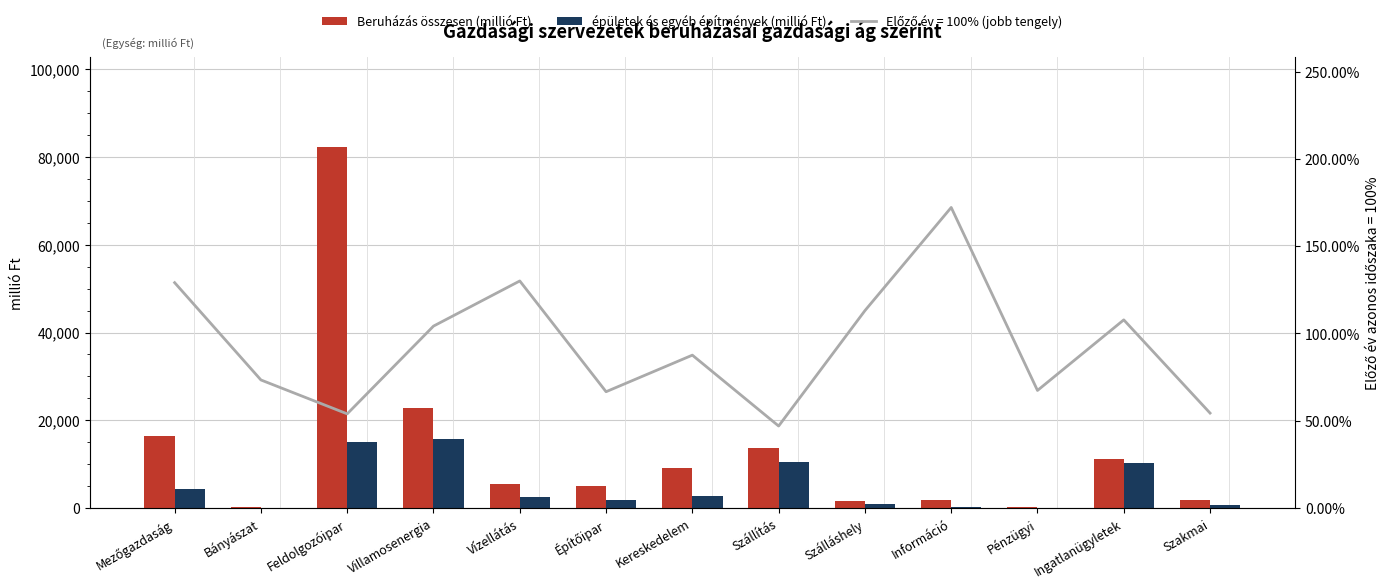

List the labels in order of Beruházás összesen (millió Ft) value, smallest first.

Pénzügyi, Bányászat, Szálláshely, Információ, Szakmai, Építőipar, Vízellátás, Kereskedelem, Ingatlanügyletek, Szállítás, Mezőgazdaság, Villamosenergia, Feldolgozóipar